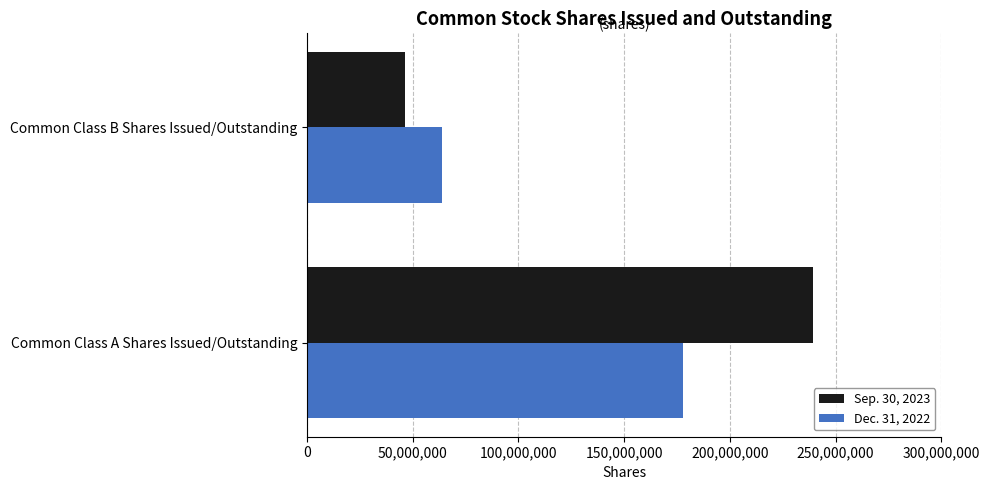

Which series has the largest total across all categories?

Sep. 30, 2023